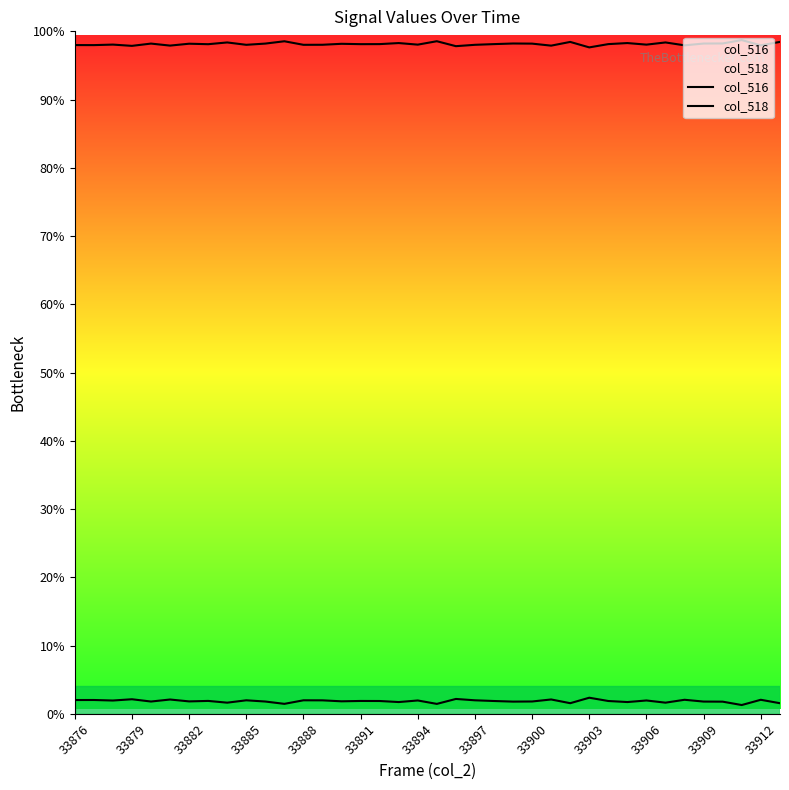

Which series has the largest range (max minus min)?

col_516